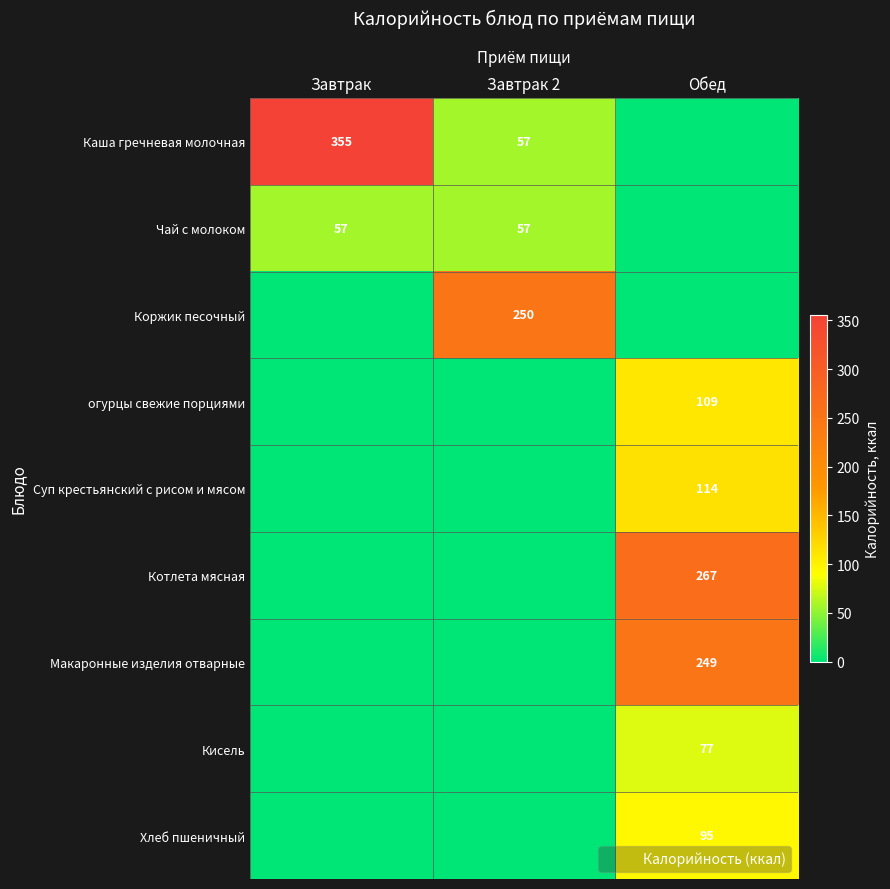

The value of Котлета мясная at Обед is 267. True or false?

True